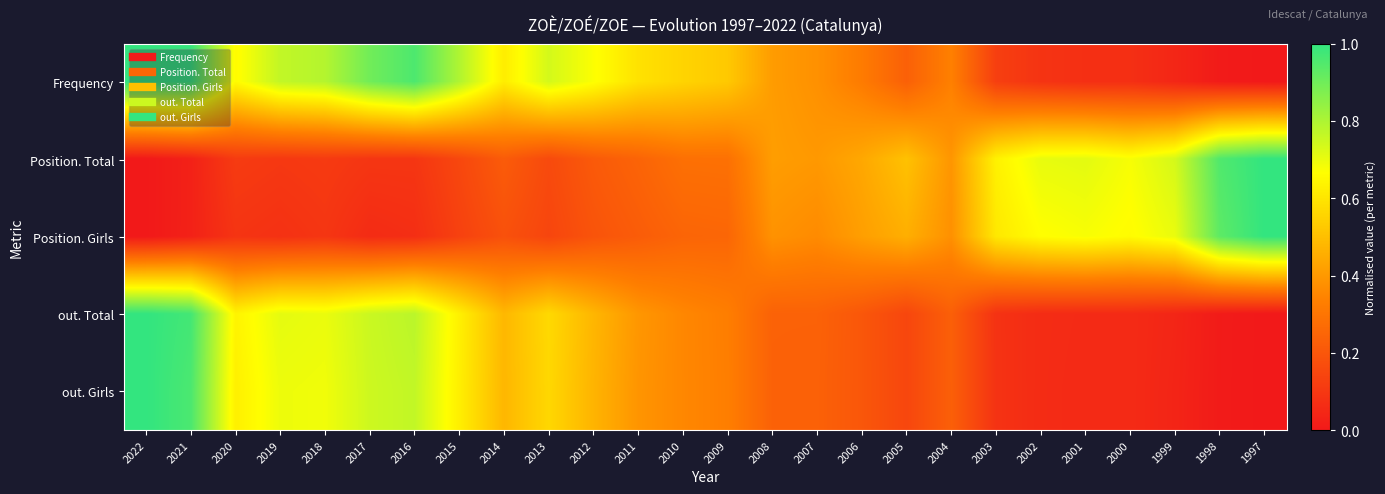

Which series changed the most between 2022 and 2000?

out. Girls